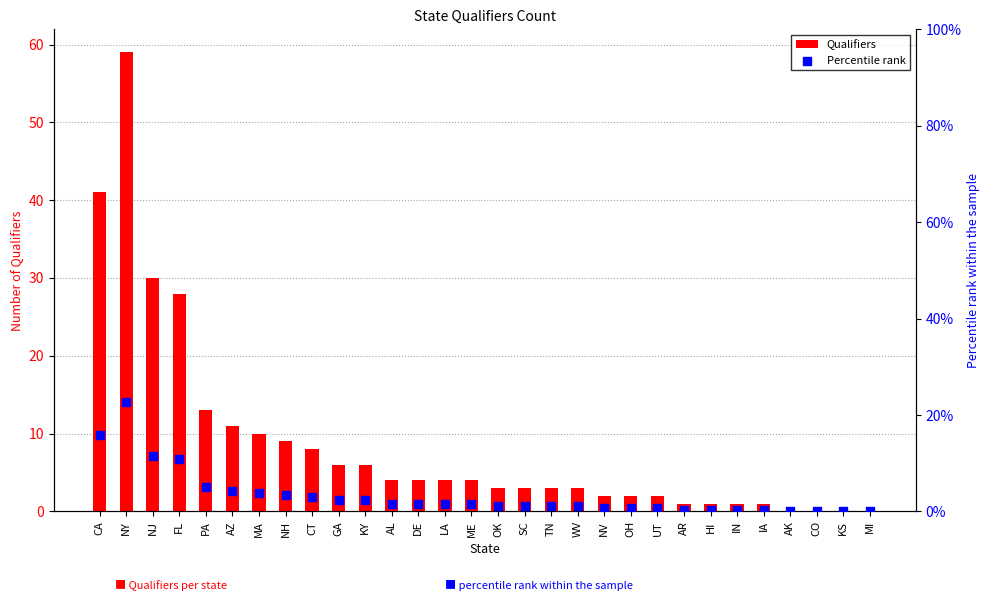

What are all the series names shown in the legend?

Qualifiers, Percentile rank